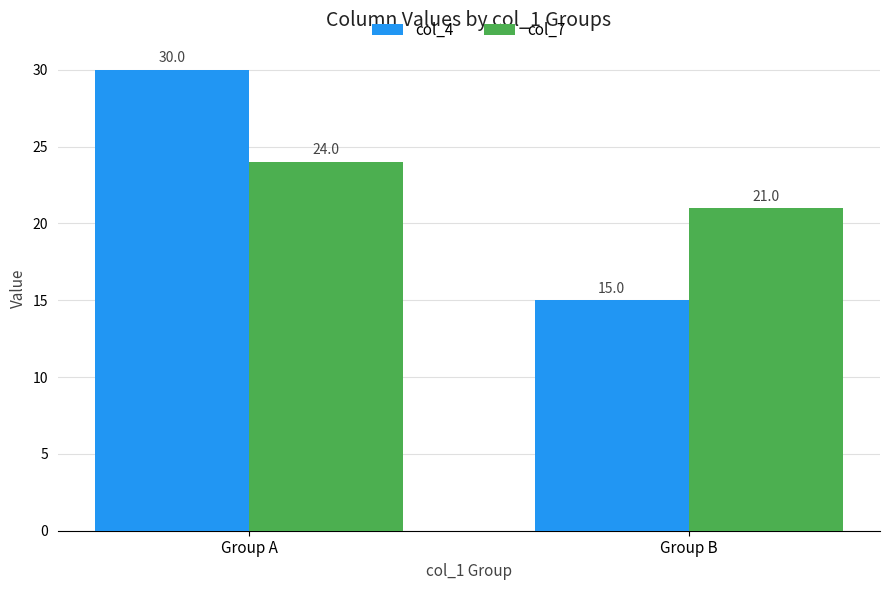

The col_4 series shows 24 at Group B. True or false?

False